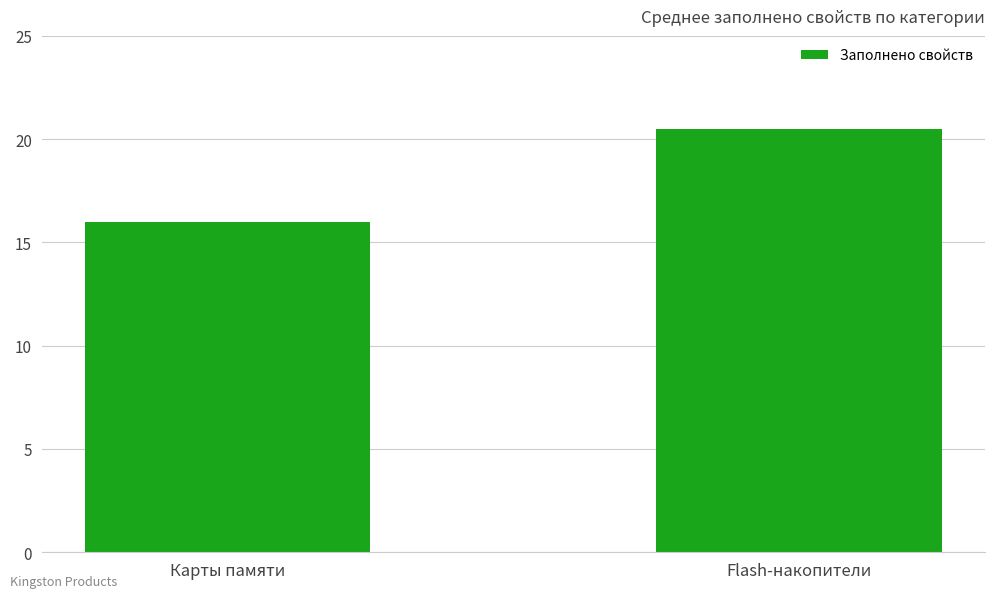

What is the value of the 1st bar from the left?

16.0